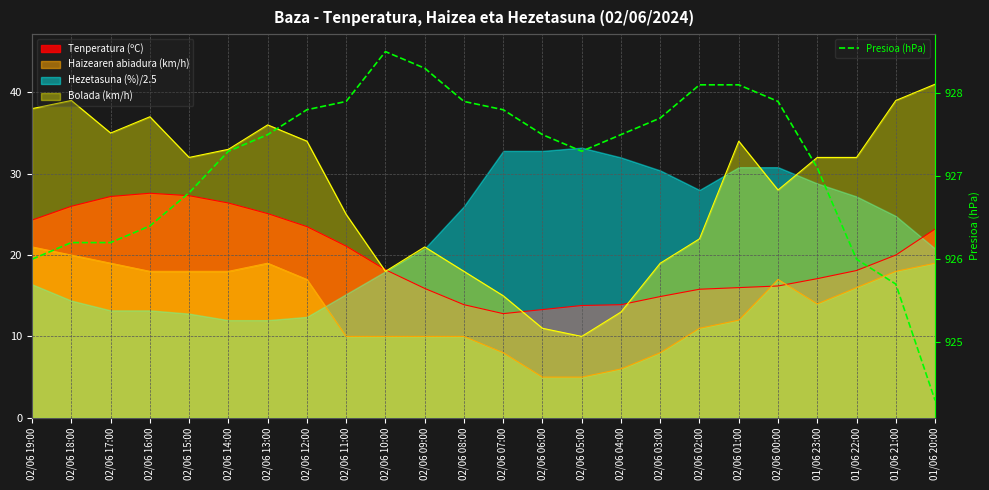

How many points are lower than both their immediate neighbors (excluding endpoints)?

1